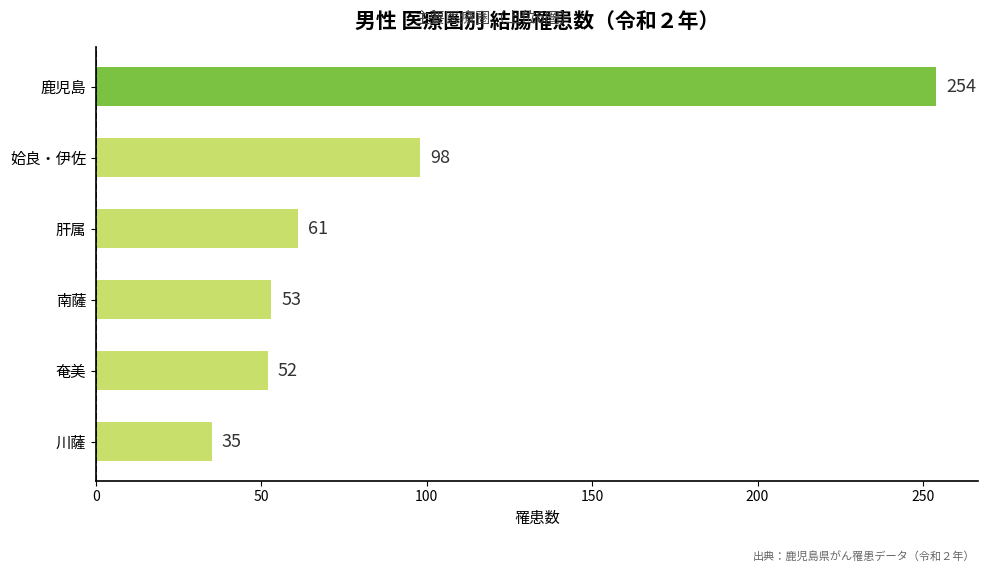

The value at 姶良・伊佐 is 98. True or false?

True